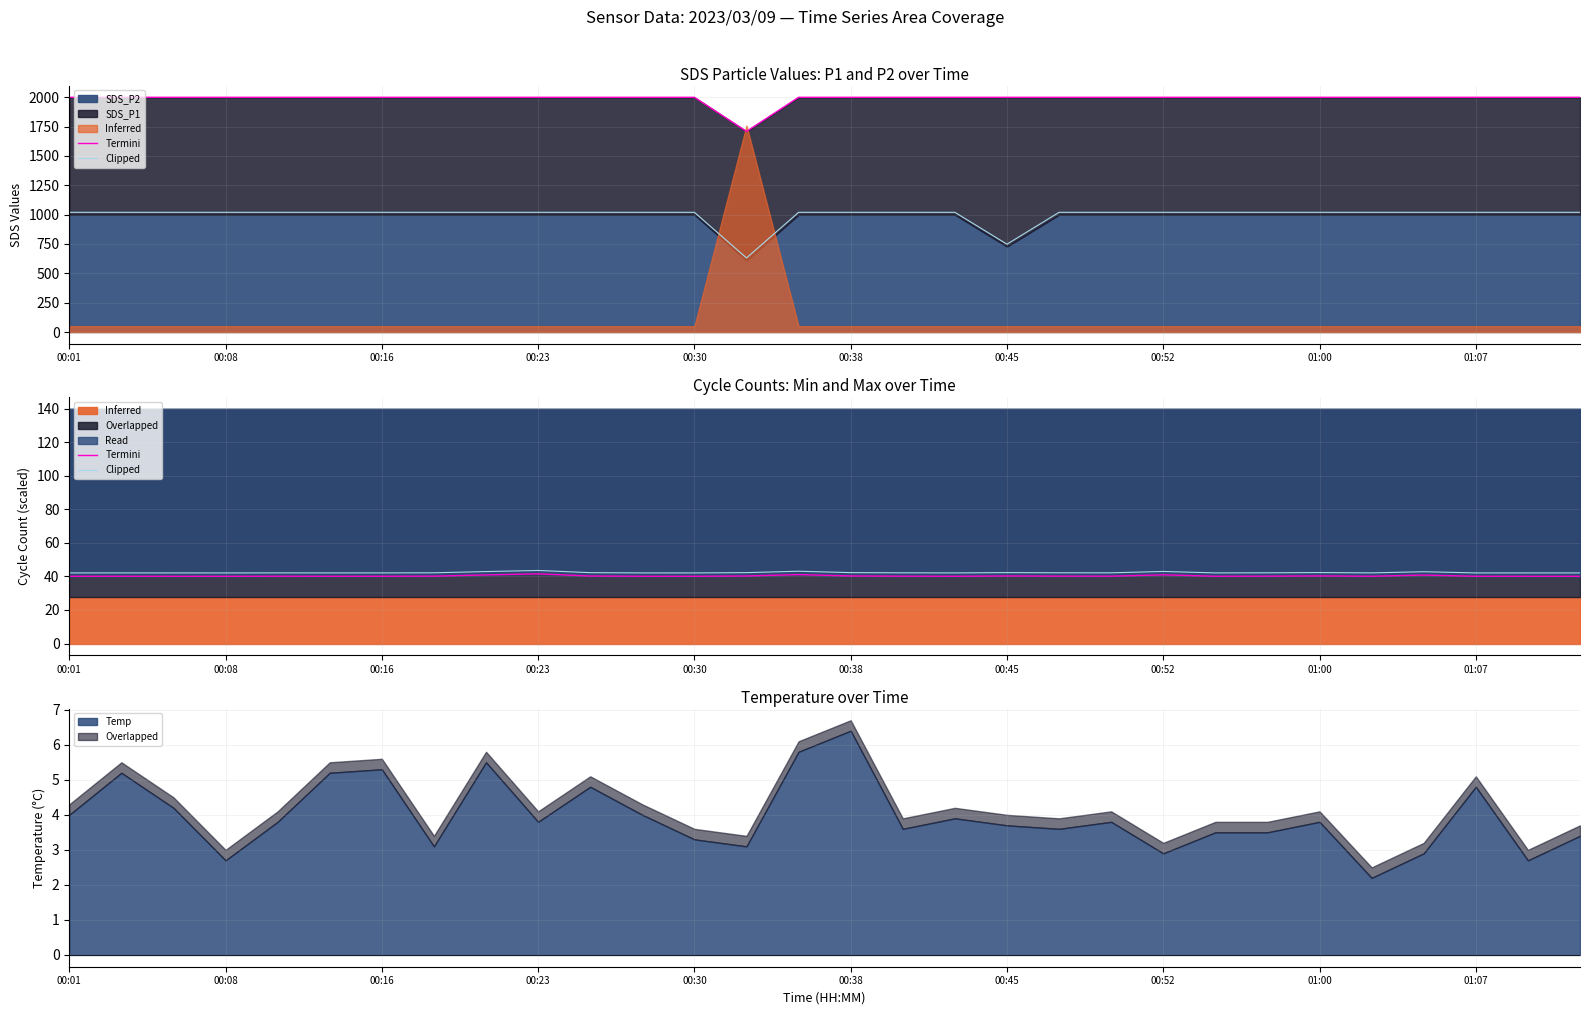

What position from the left is 20?

21